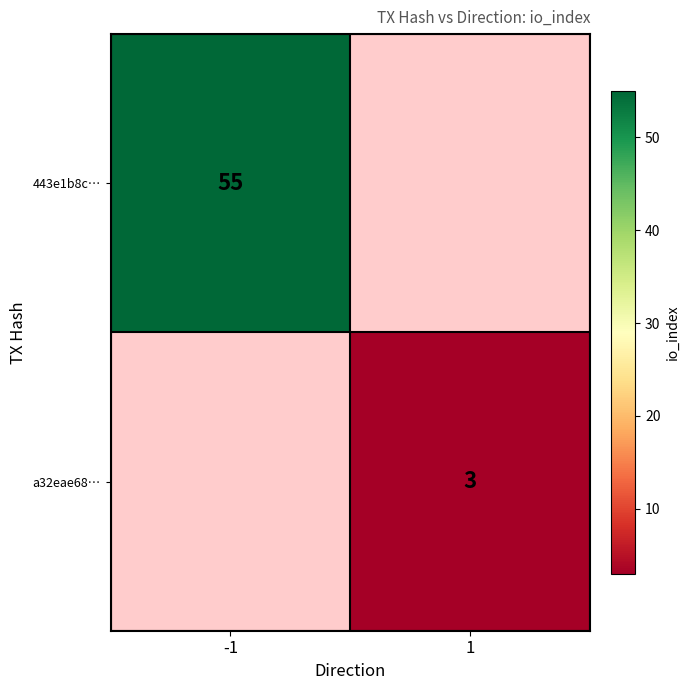

How many categories are shown in the chart?

2